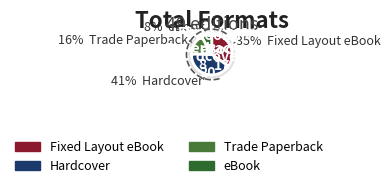

What percentage is the Trade Paperback slice, to the nearest percent?

16%